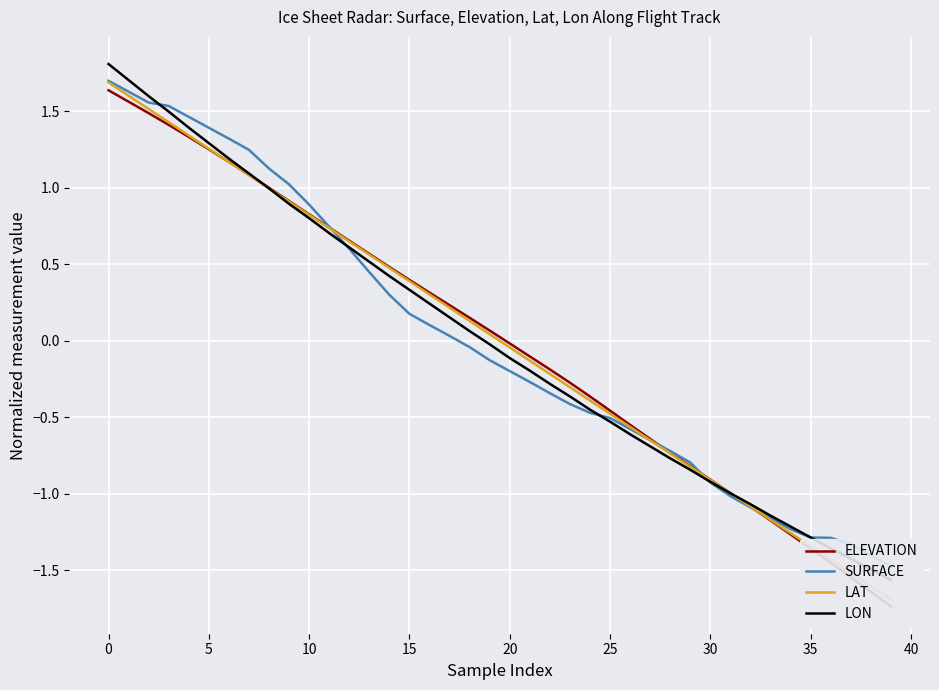

What is the difference between the highest and lowest values at 22?

0.2